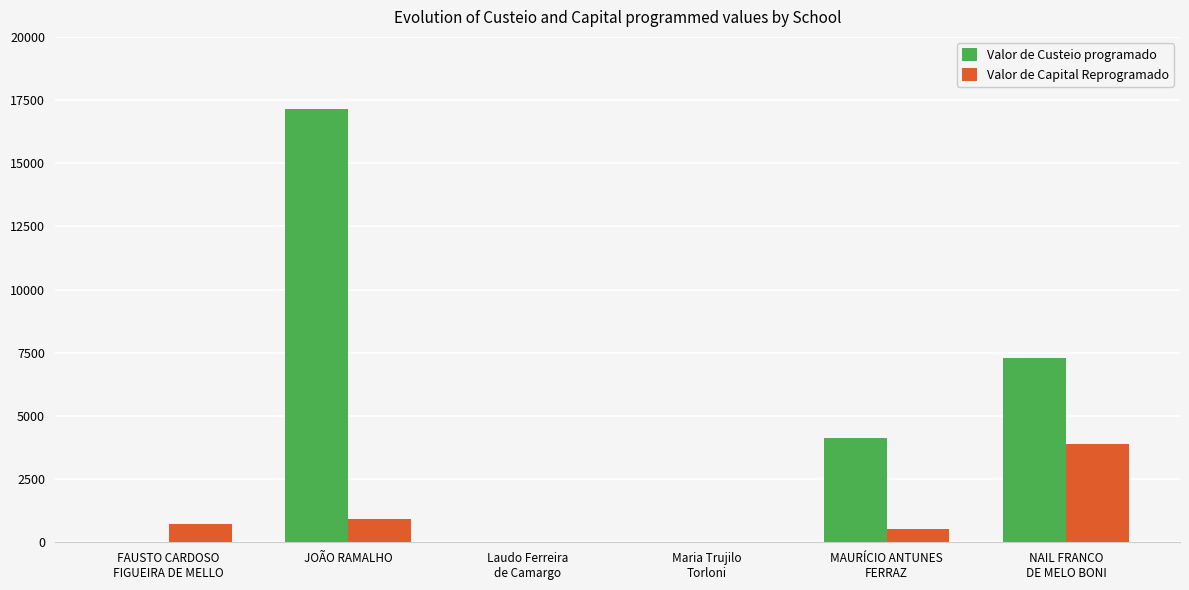

Where does the Valor de Custeio programado series first go above 4118?

JOÃO RAMALHO